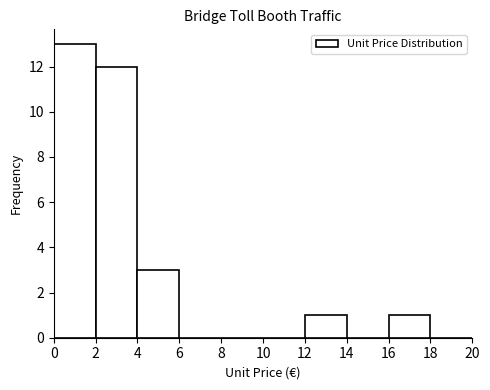

Reading left to right, transcribe this chart: for each bar, give the range it covers on the x-axis and its height. The values are not printed on the chart, so give them approximately, as read against the axis.

0 to 2: 13
2 to 4: 12
4 to 6: 3
6 to 8: 0
8 to 10: 0
10 to 12: 0
12 to 14: 1
14 to 16: 0
16 to 18: 1
18 to 20: 0